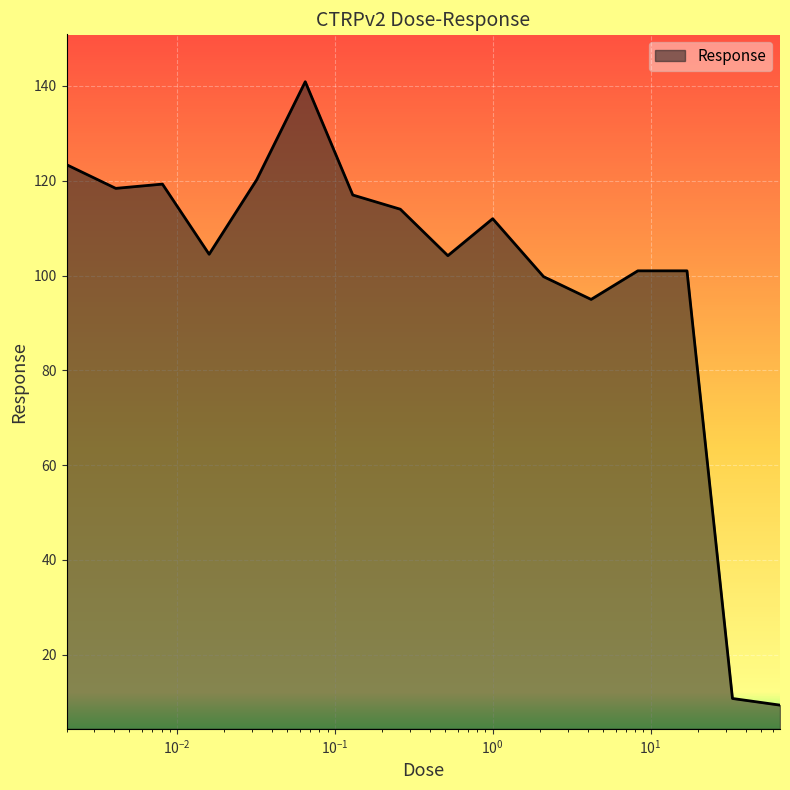

How many lines are shown in the chart?

1